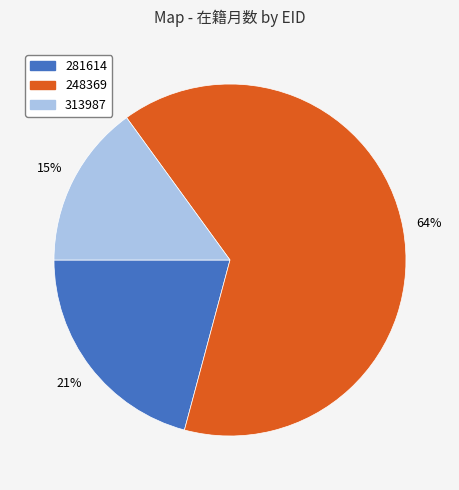

To the nearest percent, what is the average slice percentage?

33%